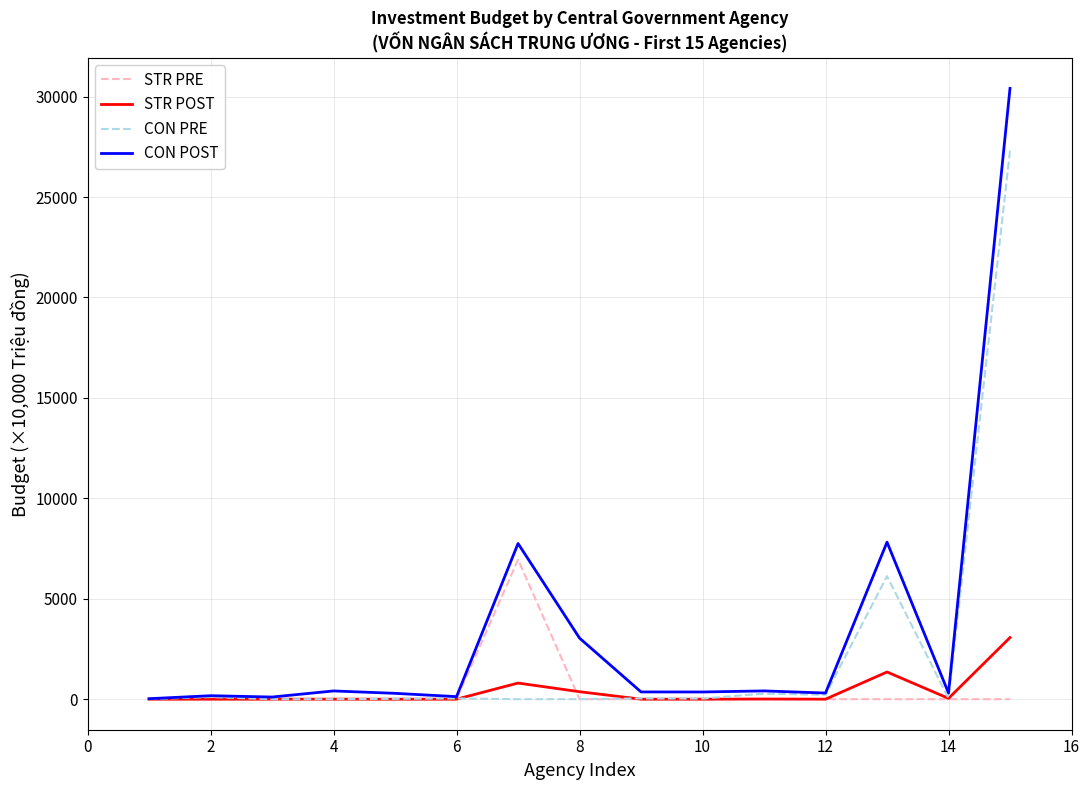

What are all the series names shown in the legend?

STR PRE, STR POST, CON PRE, CON POST